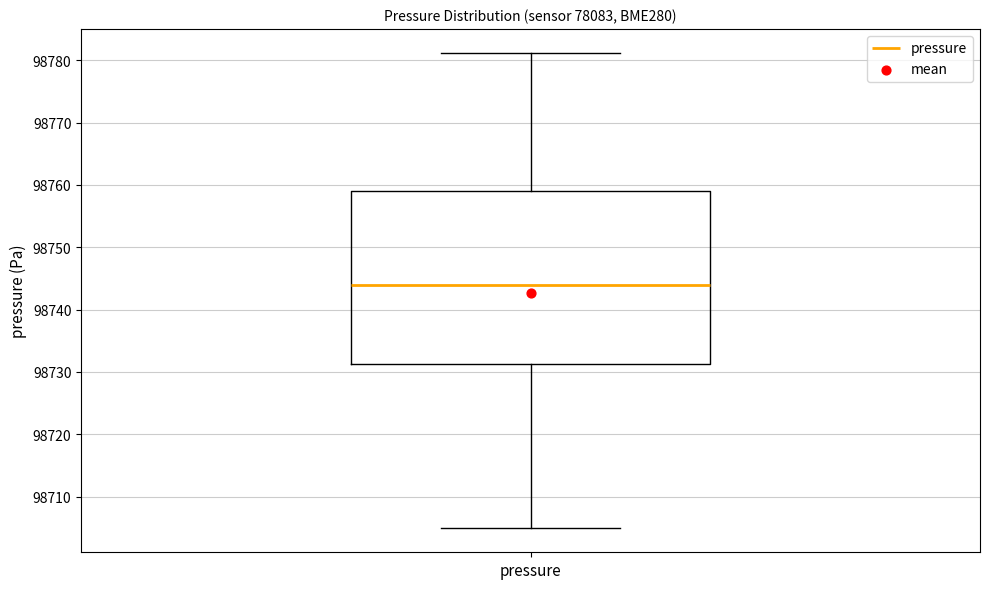

Read this box plot against the y-axis: the position of the median line, the range covered by the box, and the ends of both whiskers. The values are not printed on the chart, so give them approximately, as read against the axis.

median 98744, box 98731 to 98759, whiskers 98705 to 98781